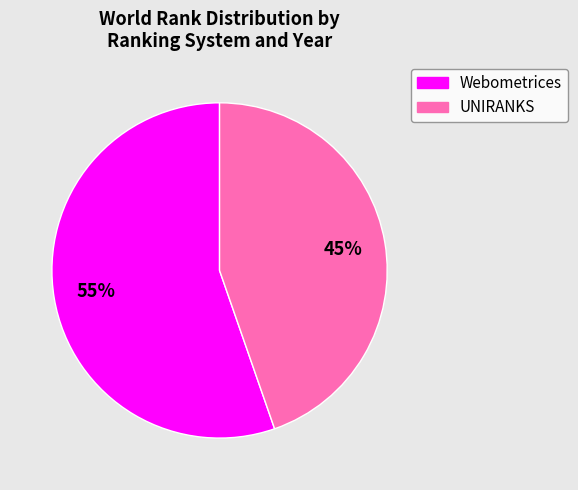

Is there a majority slice in this chart?

Yes